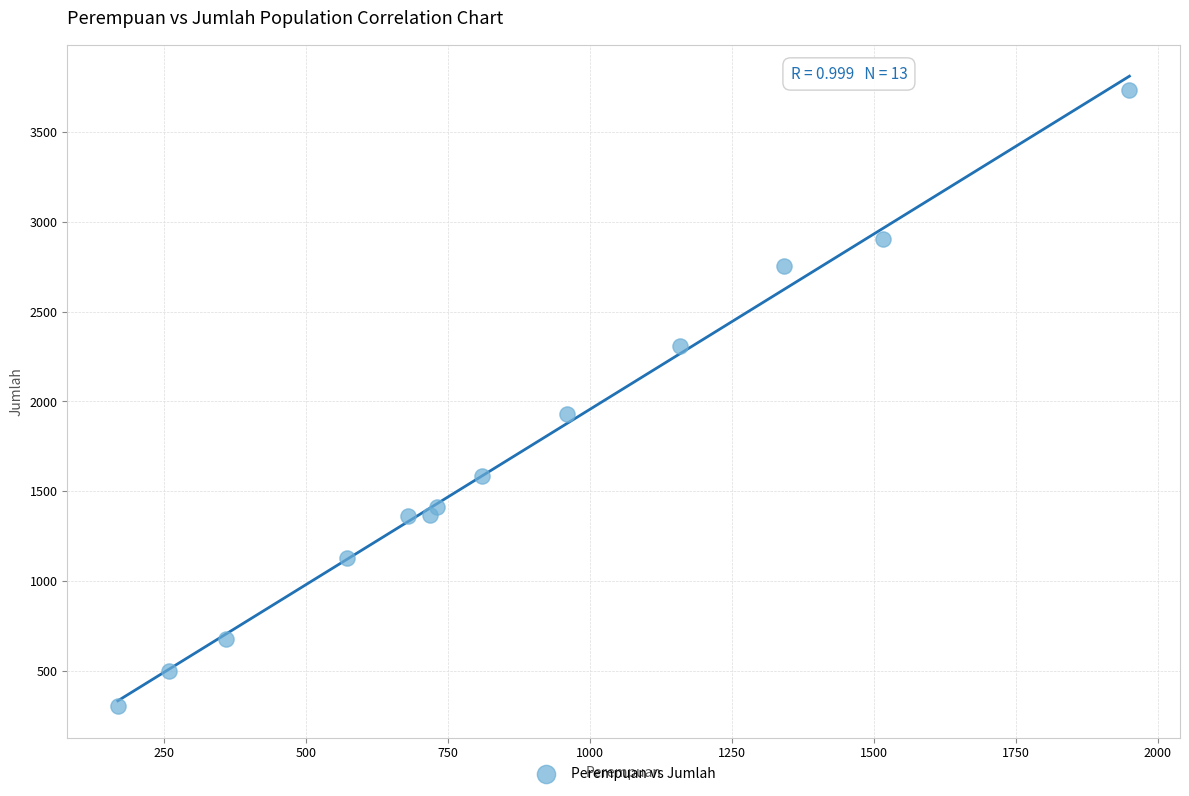

What Y value in the scatter plot is closest to 2019?

1928